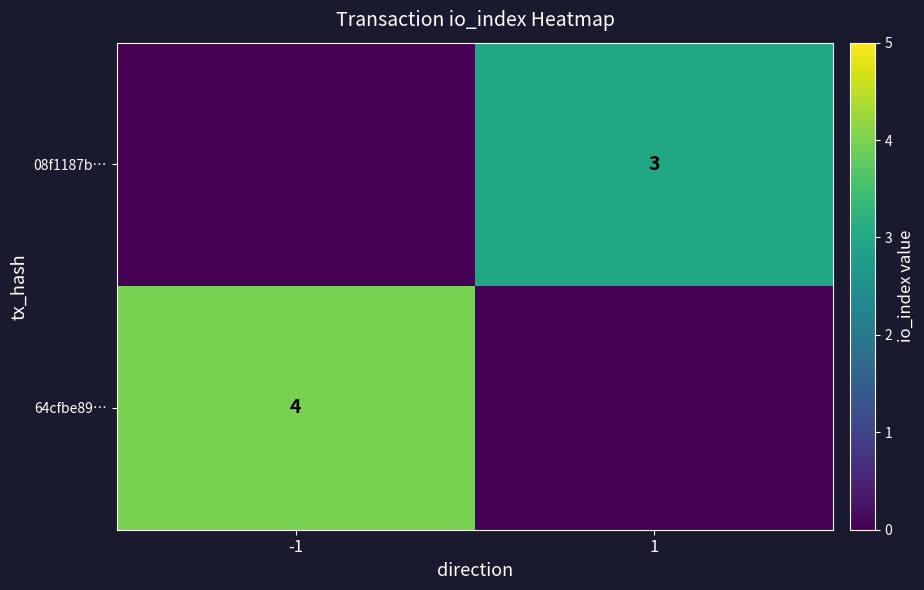

What is the total value across all series at 1?

3